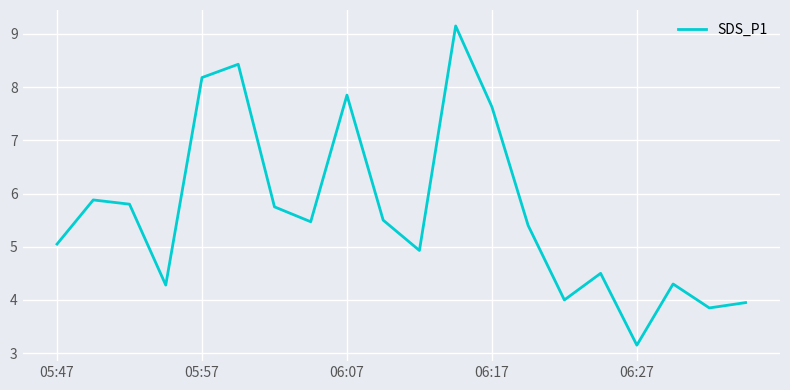

What is the difference between the maximum and minimum values?

6.0